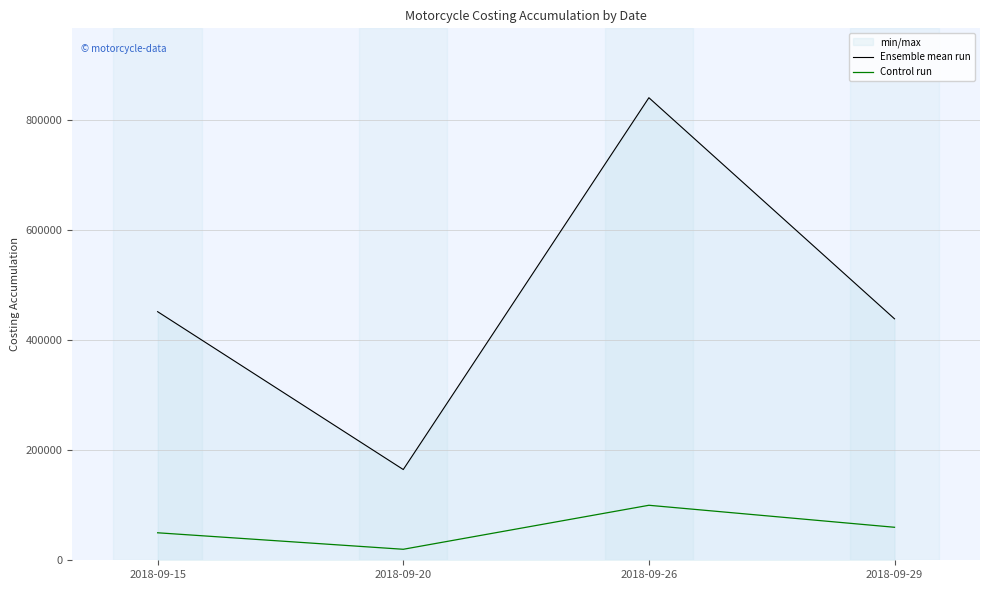

True or false: Control run and Ensemble mean run cross at least once.

False